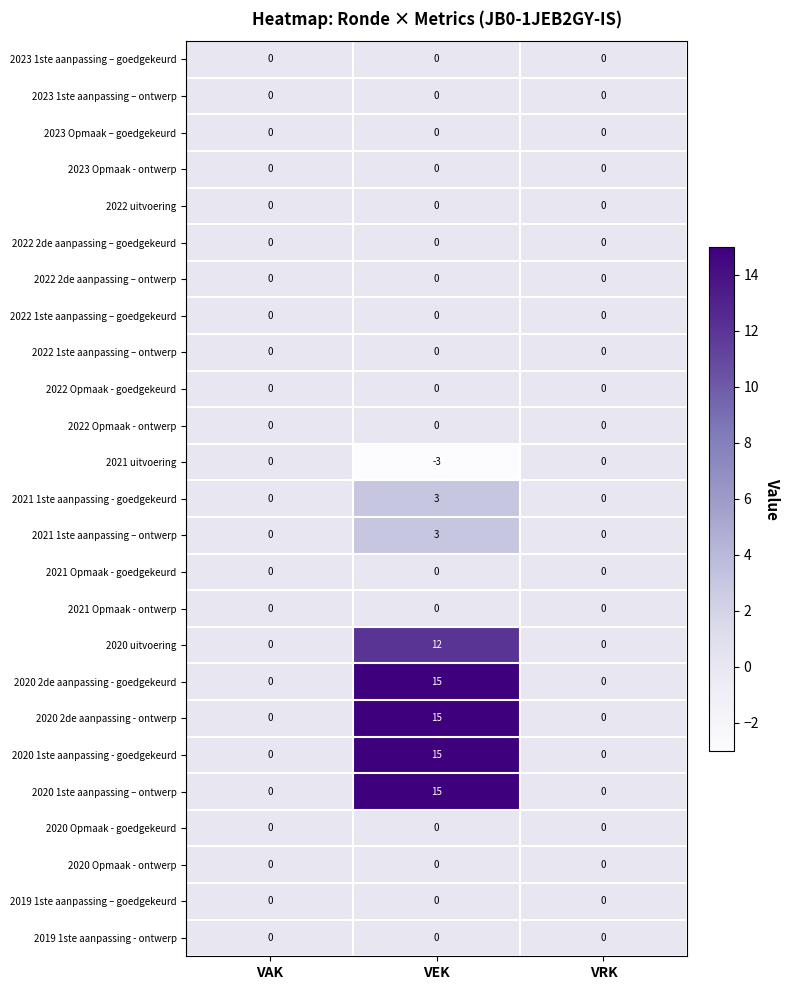

What is the difference between the 2020 2de aanpassing - goedgekeurd values at VEK and VAK?

15